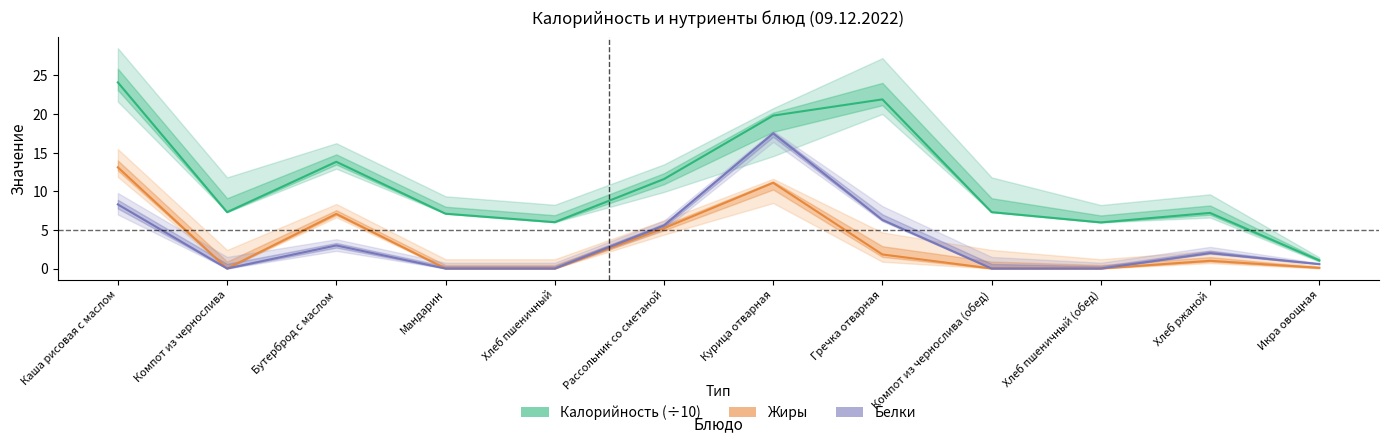

Reading left to right, what are all the values shown in this chart?

Калорийность (÷10): Каша рисовая с маслом=24.1	Компот из чернослива=7.3	Бутерброд с маслом=13.8	Мандарин=7.1	Хлеб пшеничный=6.0	Рассольник со сметаной=11.6	Курица отварная=19.8	Гречка отварная=21.9	Компот из чернослива (обед)=7.3	Хлеб пшеничный (обед)=6.0	Хлеб ржаной=7.2	Икра овощная=1.1
Жиры: Каша рисовая с маслом=13.1	Компот из чернослива=0.0	Бутерброд с маслом=7.1	Мандарин=0.0	Хлеб пшеничный=0.0	Рассольник со сметаной=5.2	Курица отварная=11.1	Гречка отварная=1.8	Компот из чернослива (обед)=0.0	Хлеб пшеничный (обед)=0.0	Хлеб ржаной=1.0	Икра овощная=0.1
Белки: Каша рисовая с маслом=8.3	Компот из чернослива=0.0	Бутерброд с маслом=3.0	Мандарин=0.0	Хлеб пшеничный=0.0	Рассольник со сметаной=5.6	Курица отварная=17.5	Гречка отварная=6.3	Компот из чернослива (обед)=0.0	Хлеб пшеничный (обед)=0.0	Хлеб ржаной=2.0	Икра овощная=0.6